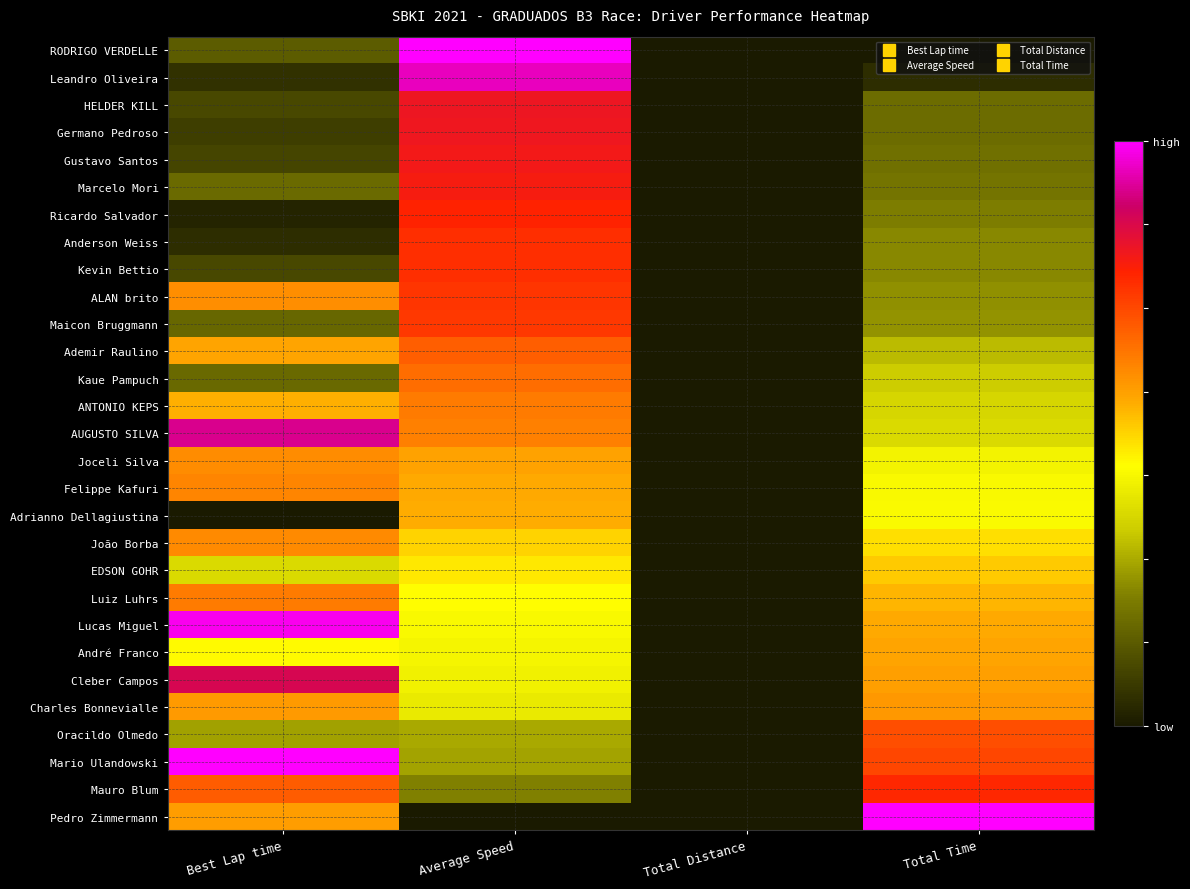

At how many categories does at least one series exceed 0?

3